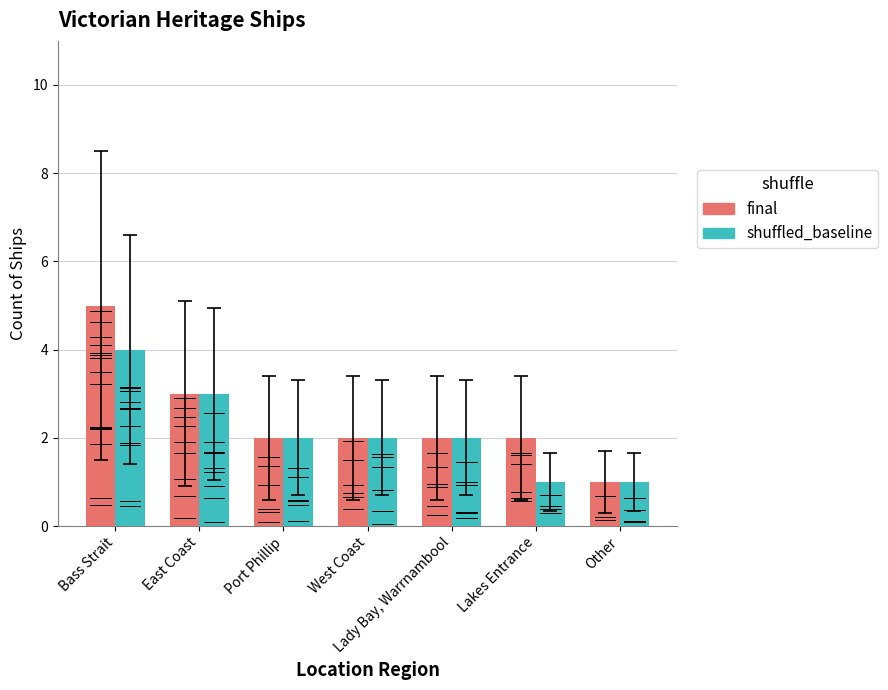

Rank the series by their maximum value, from lowest to highest.

shuffled_baseline, final